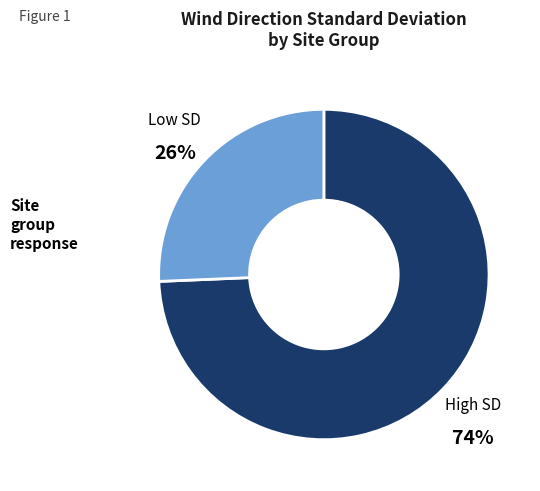

To the nearest percent, what is the average slice percentage?

50%